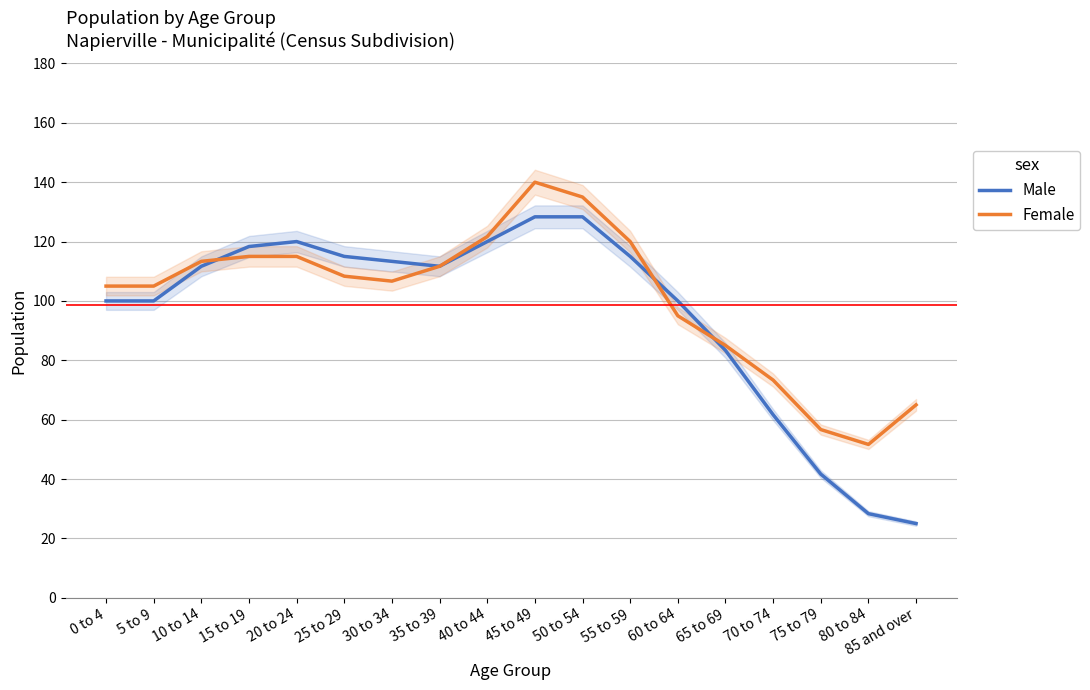

What is the value of the Male point at the 16th from the left?

41.7